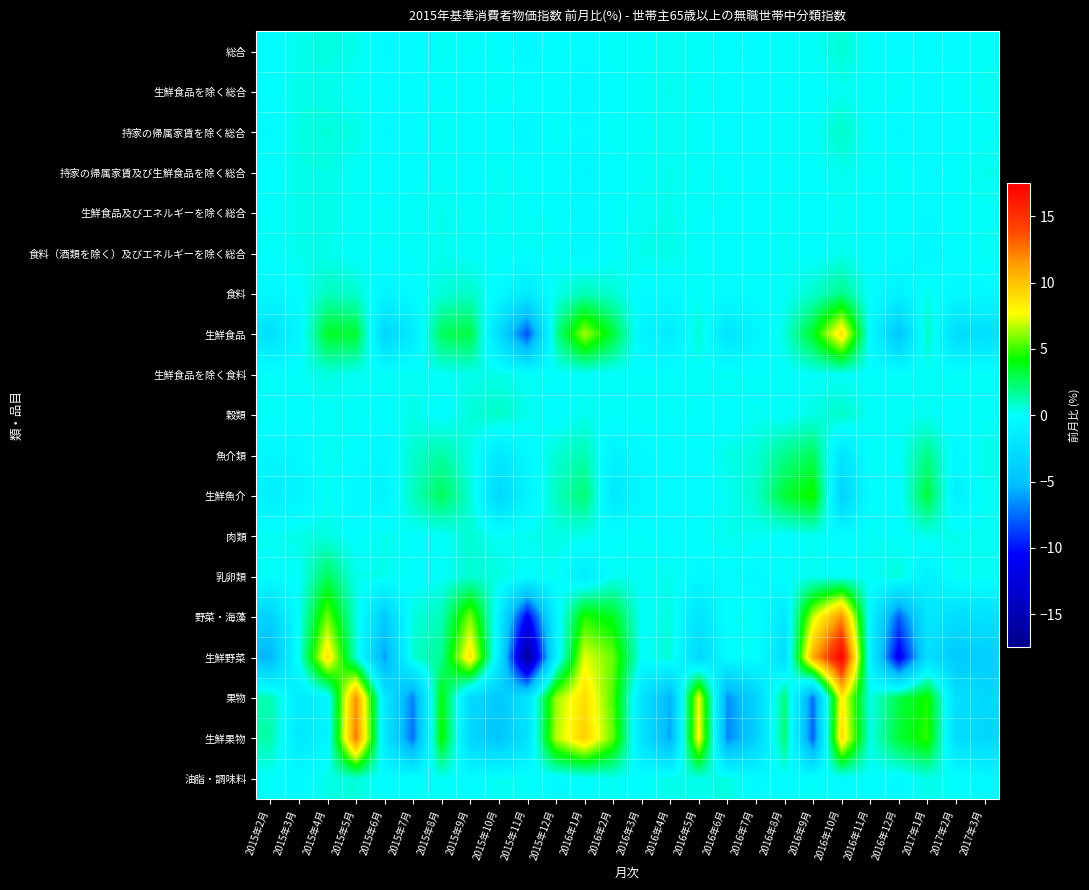

Rank the series at 2016年11月 from highest to lowest value.

果物, 生鮮果物, 肉類, 穀類, 魚介類, 乳卵類, 総合, 生鮮食品を除く総合, 持家の帰属家賃を除く総合, 持家の帰属家賃及び生鮮食品を除く総合, 食料, 生鮮食品を除く食料, 生鮮魚介, 油脂・調味料, 生鮮食品及びエネルギーを除く総合, 食料（酒類を除く）及びエネルギーを除く総合, 生鮮食品, 野菜・海藻, 生鮮野菜